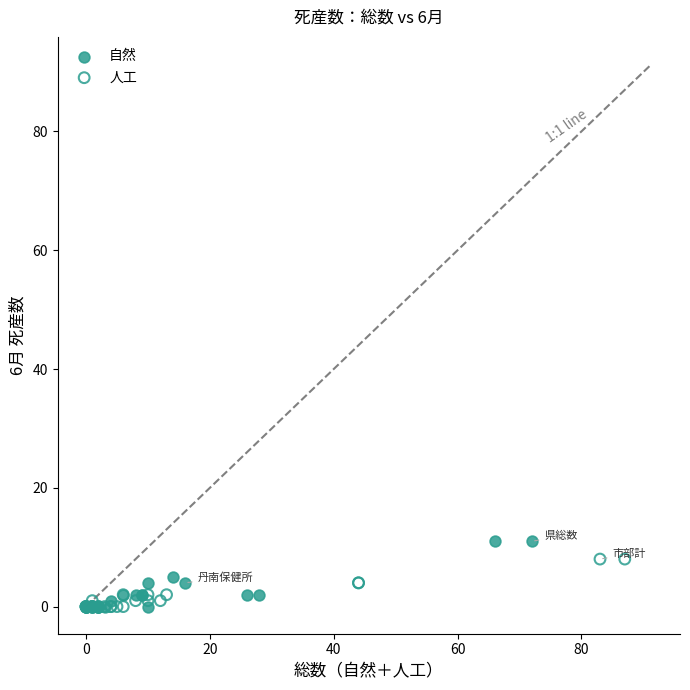

Which series has the largest Y range (max minus min)?

自然